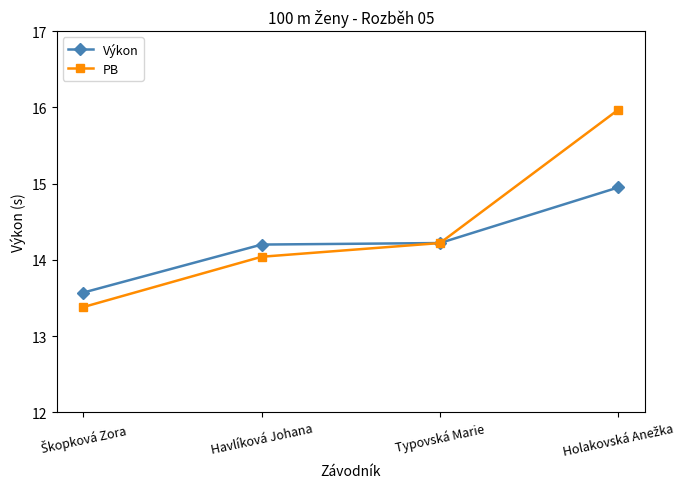

List the series in order of their peak value, lowest first.

Výkon, PB